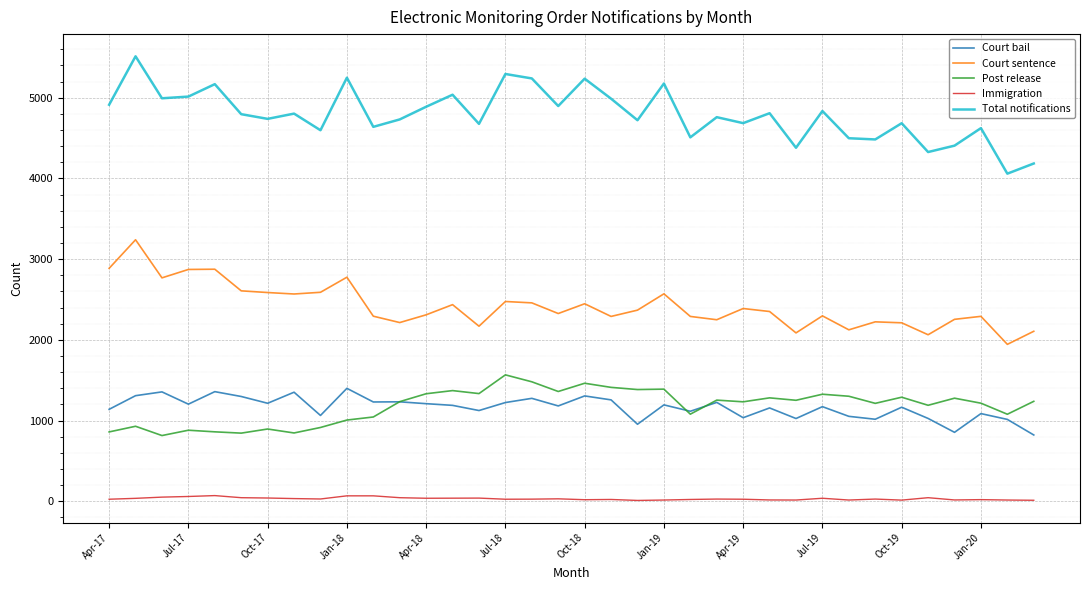

True or false: Immigration and Total notifications intersect in this chart.

False